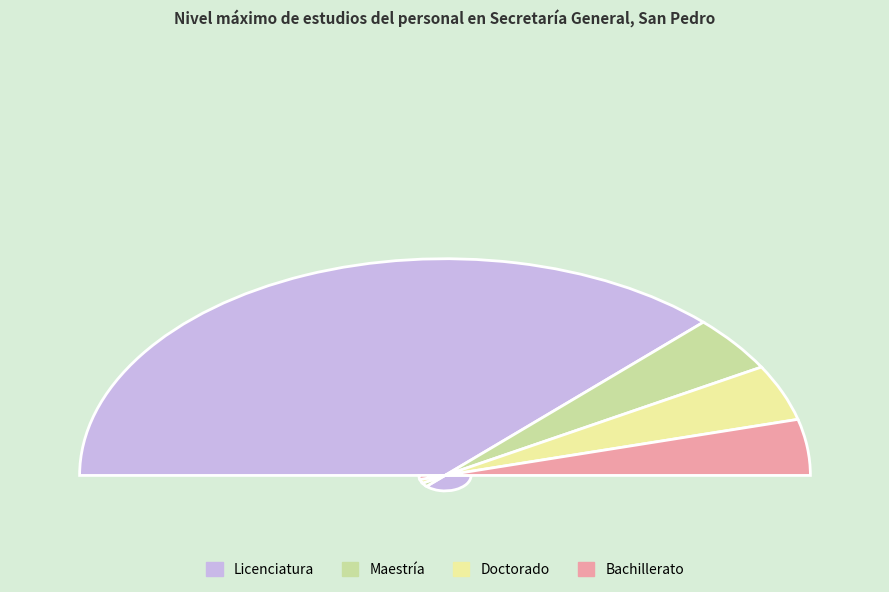

Which slice is the largest?

Licenciatura